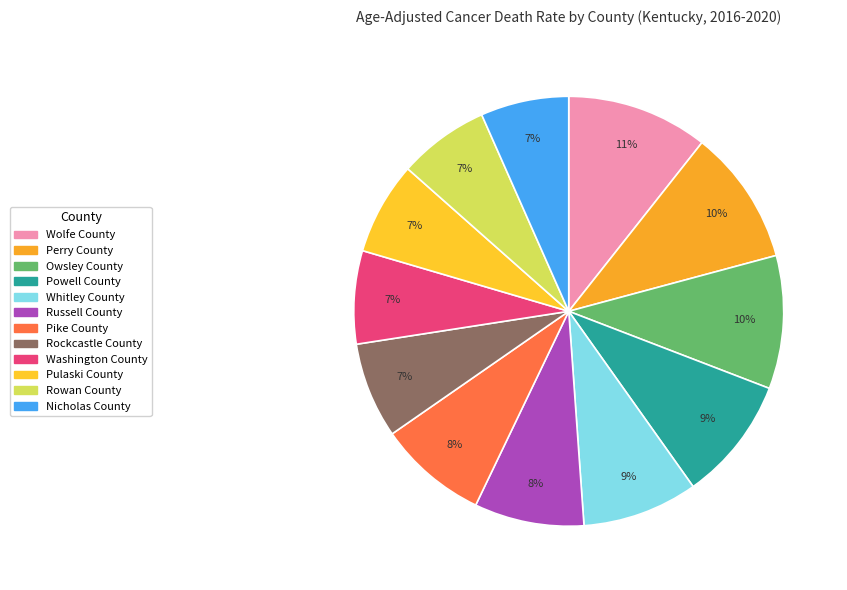

Is the sum of Pike County and Pulaski County greater than half?

No